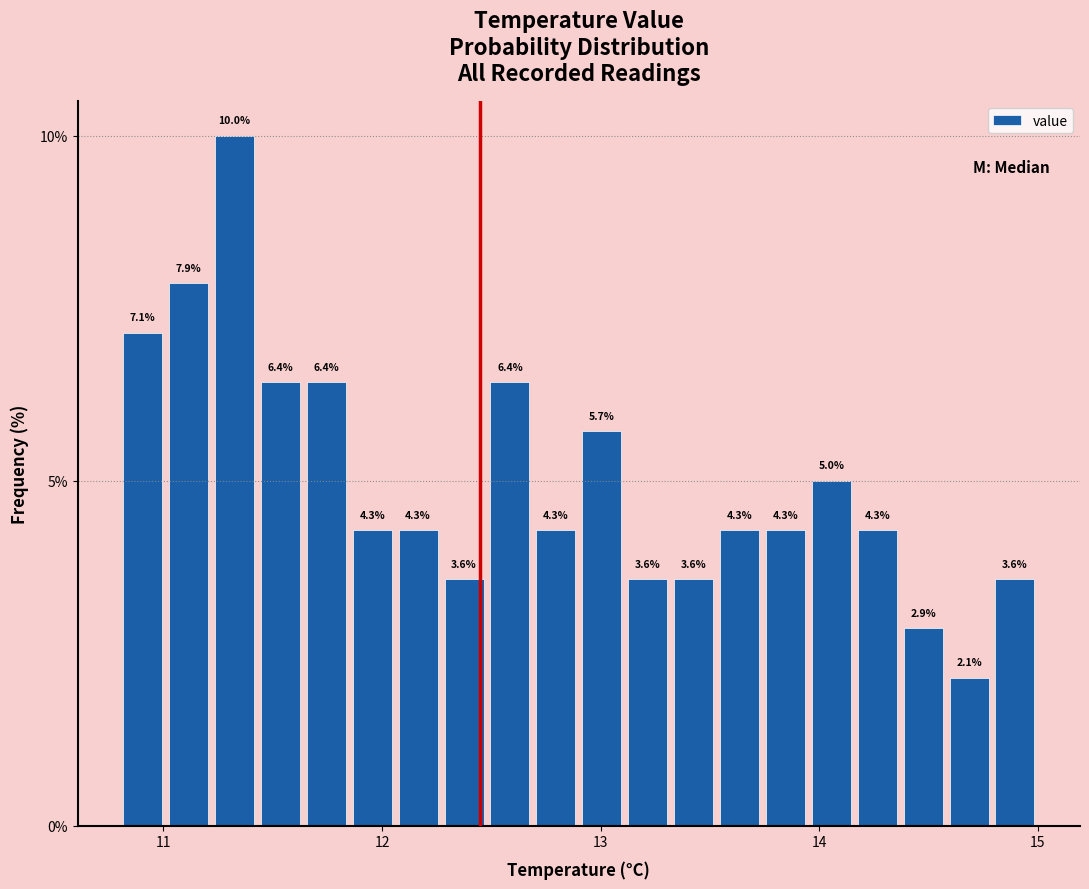

Around what value on the x-axis is the tallest bar? Give the approximate position of its centre, as read against the axis.

11.3